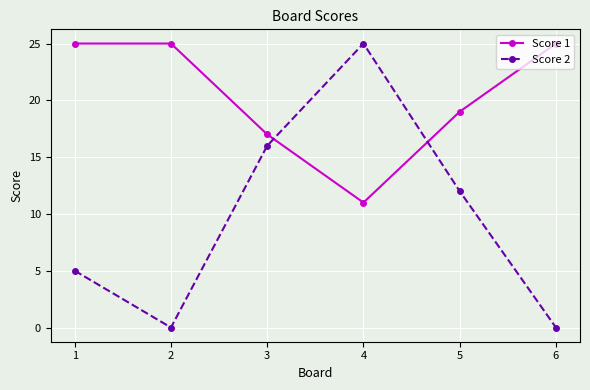

Which series changed the most between 3 and 5?

Score 2